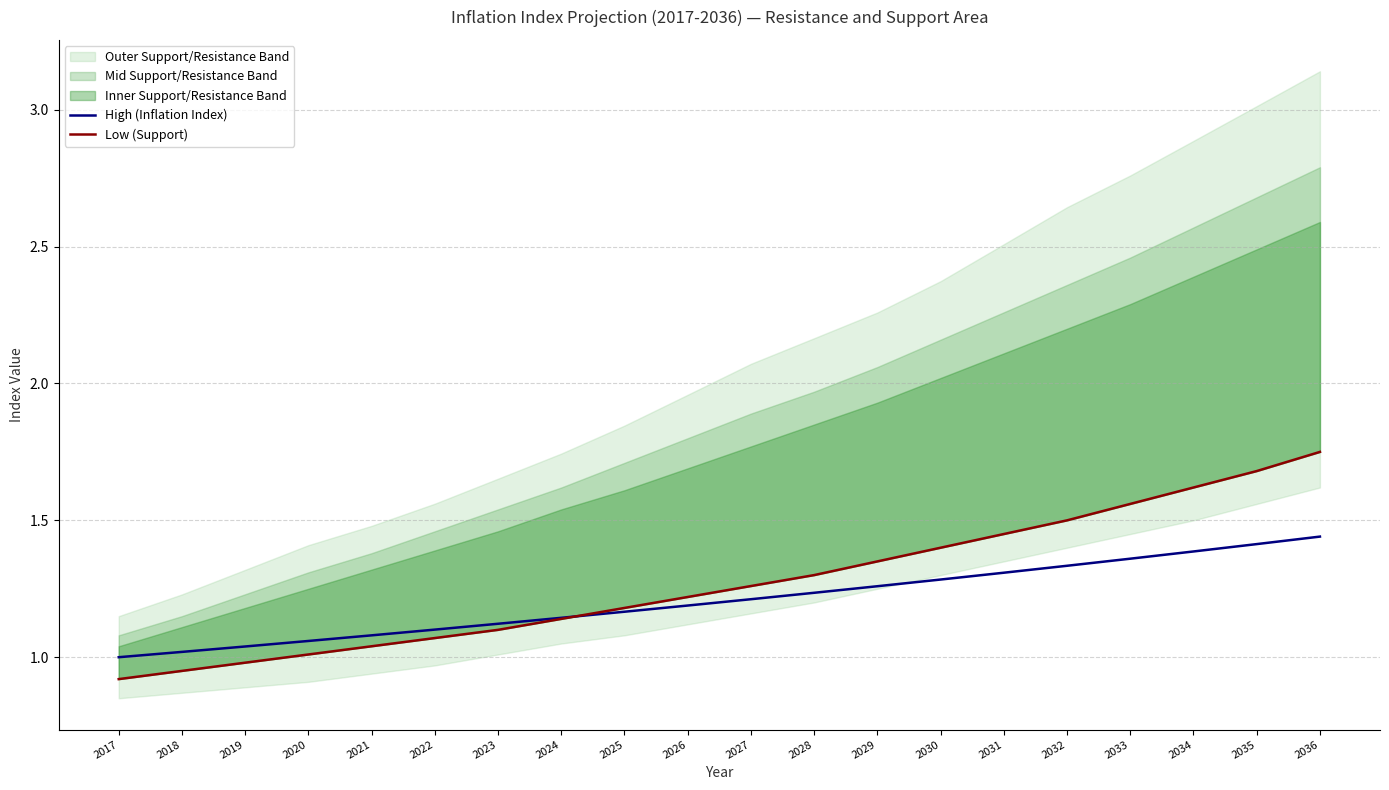

Reading left to right, what are all the values shown in this chart?

High (Inflation Index): 1.0	1.0	1.0	1.1	1.1	1.1	1.1	1.1	1.2	1.2	1.2	1.2	1.3	1.3	1.3	1.3	1.4	1.4	1.4	1.4
Low (Support): 0.9	0.9	1.0	1.0	1.0	1.1	1.1	1.1	1.2	1.2	1.3	1.3	1.4	1.4	1.4	1.5	1.6	1.6	1.7	1.8